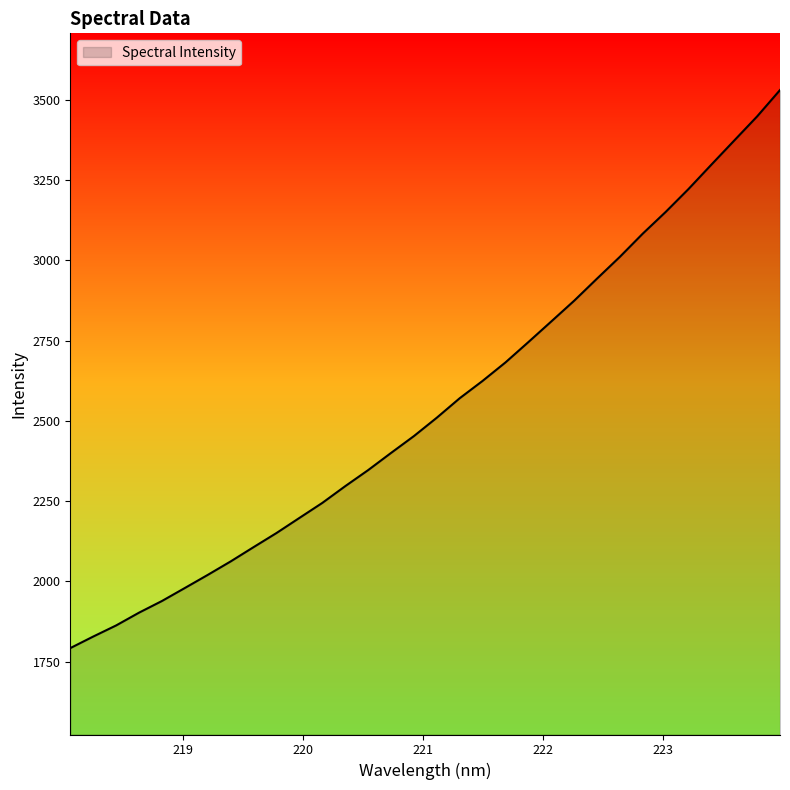

What is the maximum value shown in the chart?

3529.7